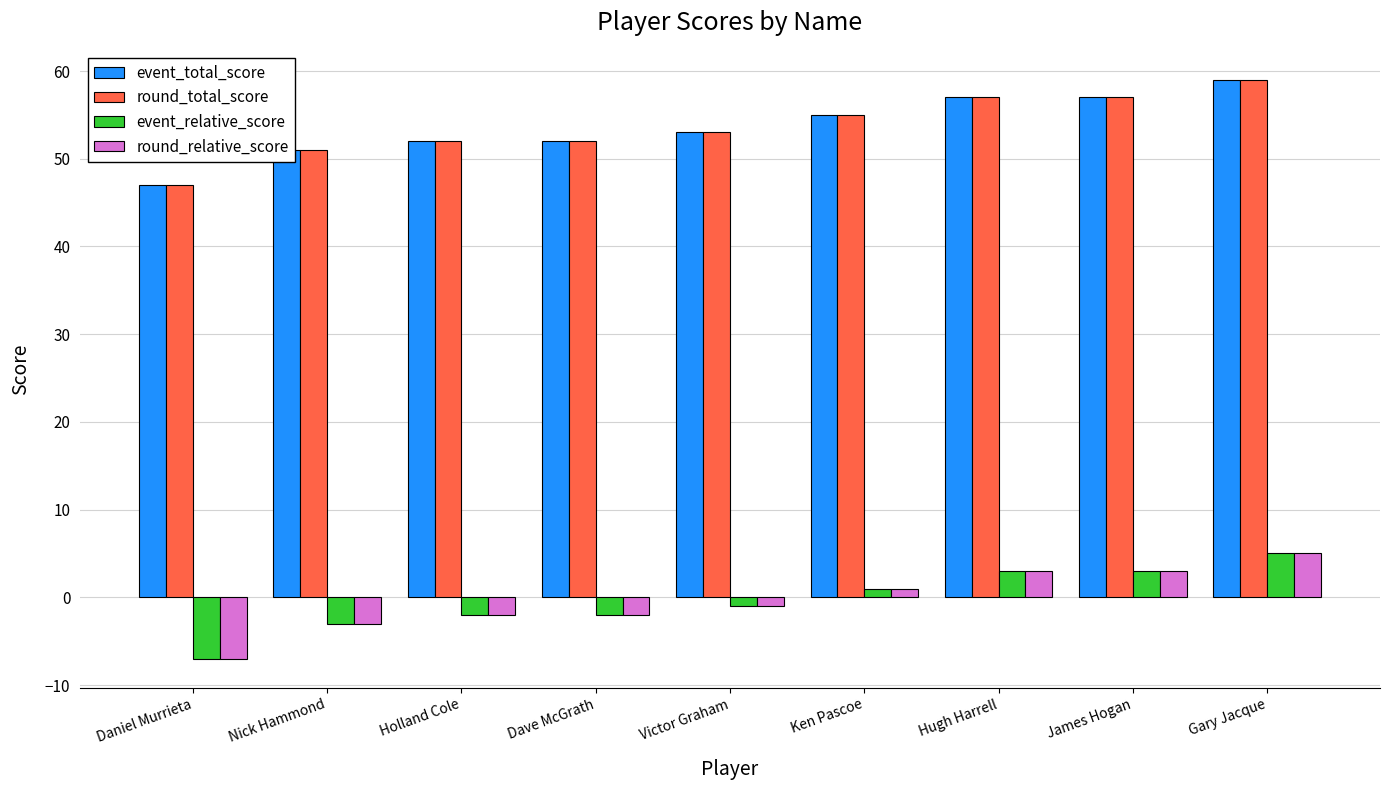

What is the sum of all round_relative_score values?

-3